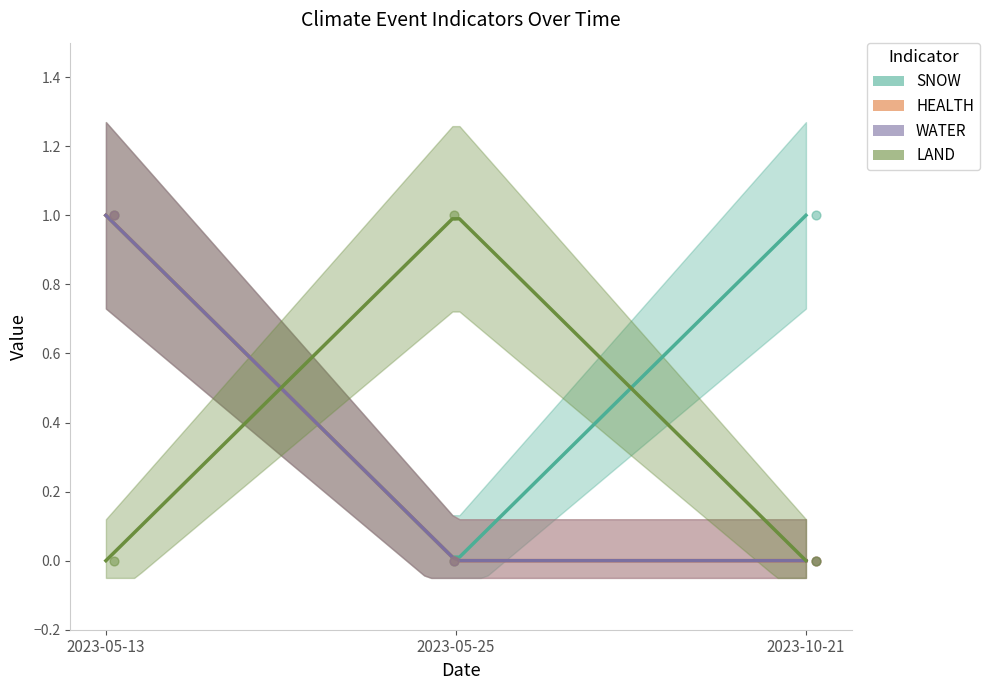

At how many categories does at least one series exceed 0?

3